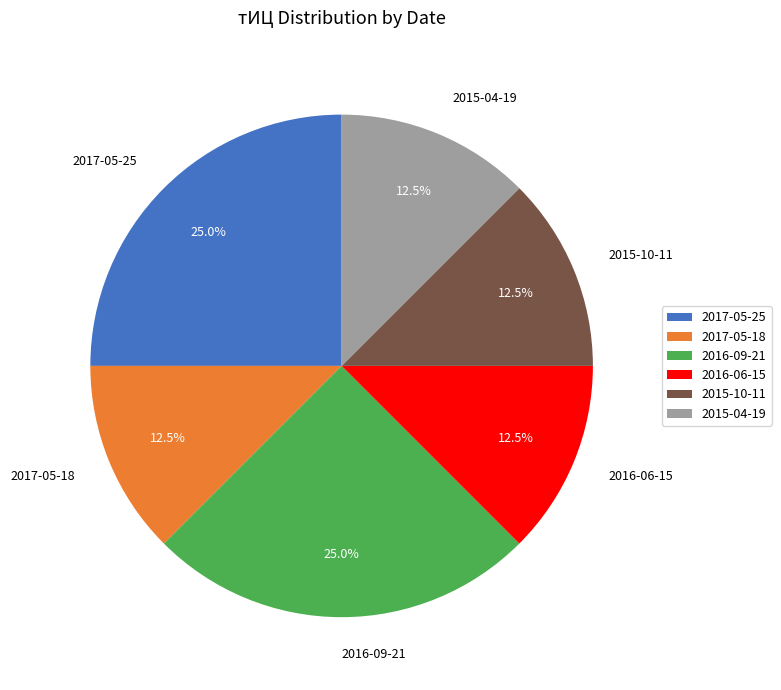

To the nearest percent, what is the average slice percentage?

17%